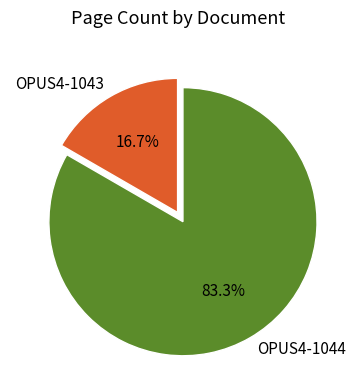

Does OPUS4-1043 account for over 50% of the chart?

No